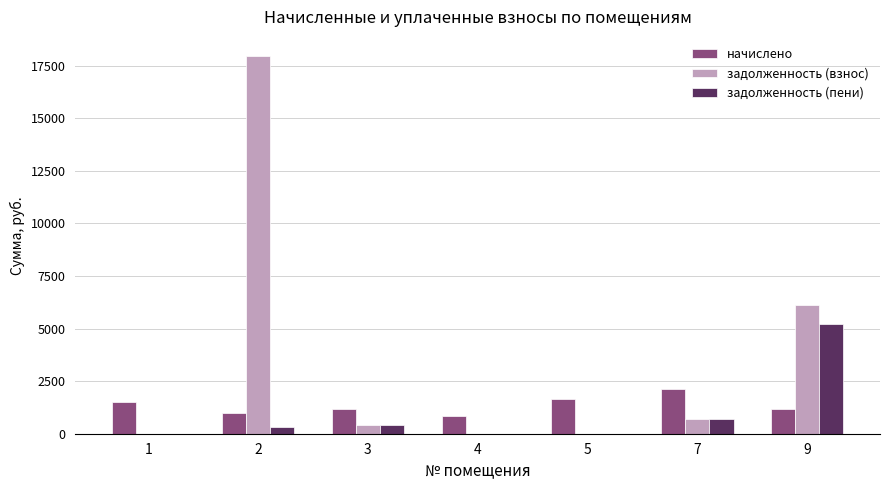

Is the value of начислено at 7 greater than the value of задолженность (взнос) at 7?

Yes